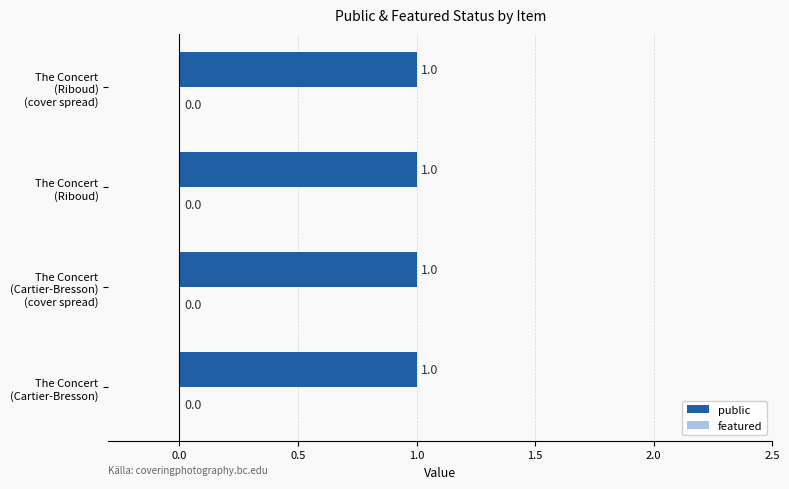

What is the label of the 3rd bar from the right?

The Concert (Cartier-Bresson) (cover spread)